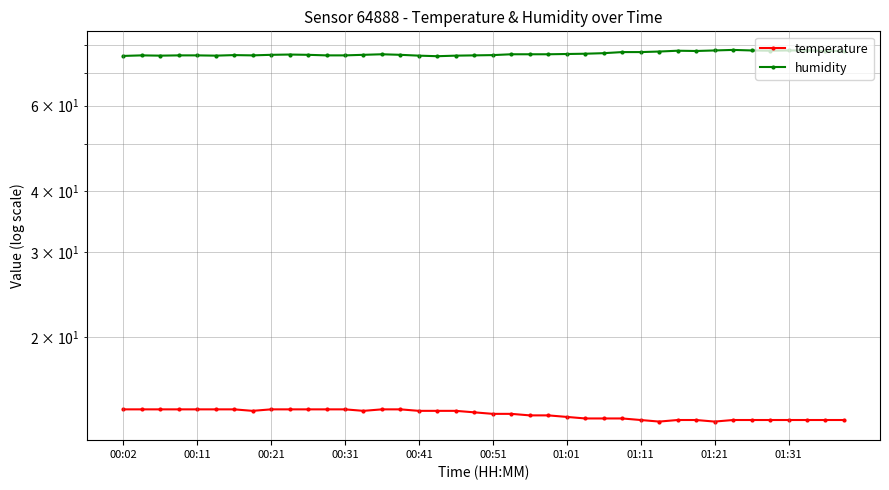

What are all the series names shown in the legend?

temperature, humidity